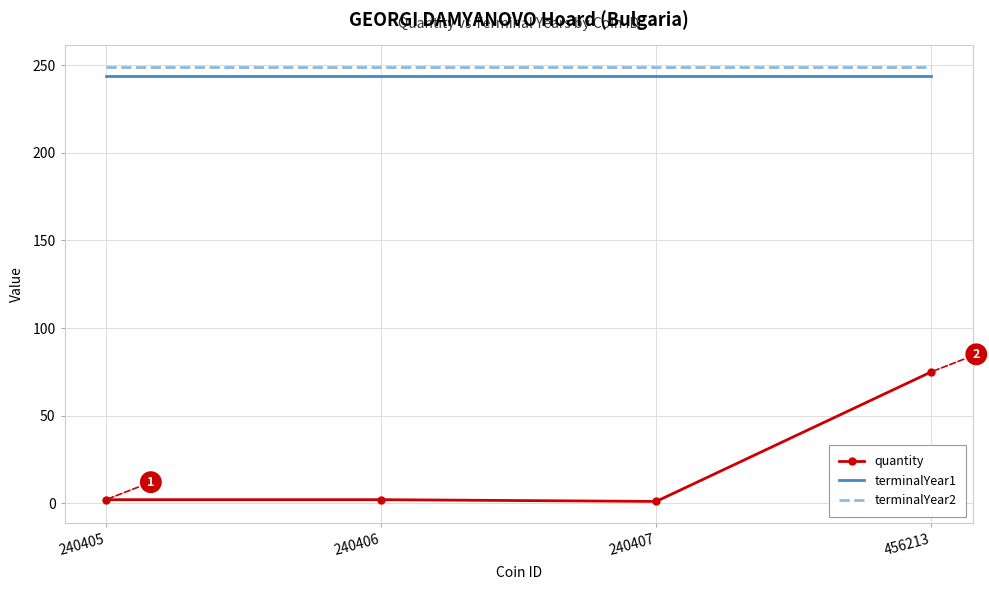

What is the sum of all terminalYear1 values?

976